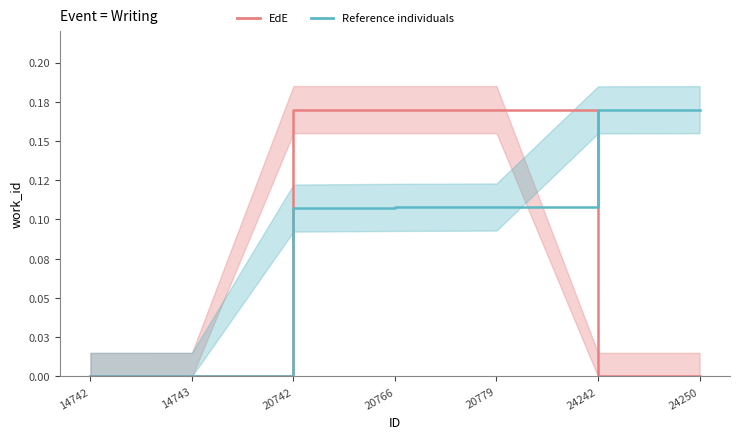

Reading left to right, list all the values displayed in this chart.

EdE: 0.0	0.0	0.2	0.2	0.2	0.0	0.0
Reference individuals: 0.0	0.0	0.1	0.1	0.1	0.2	0.2